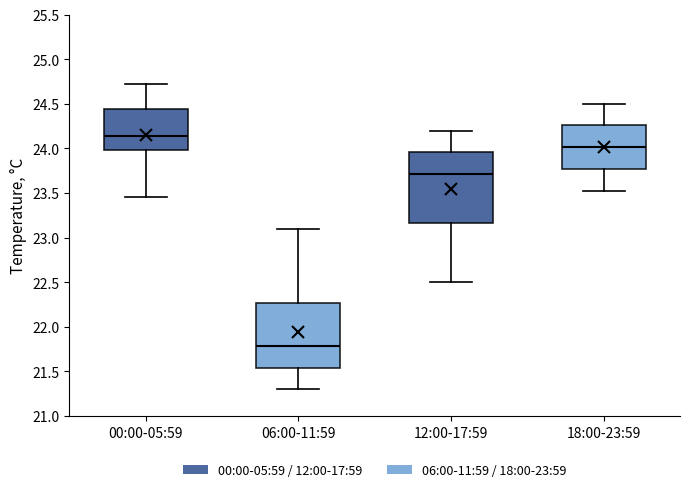

Comparing the boxes themselves (not the whiskers), which one is the tallest?

12:00-17:59